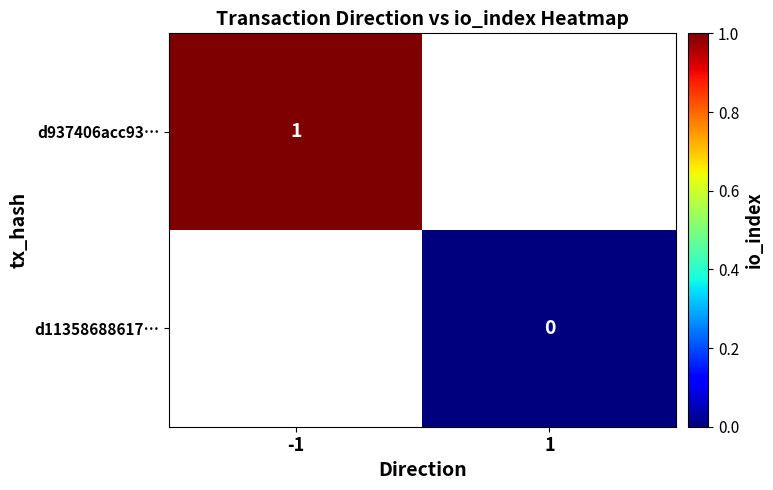

True or false: d11358688617… has a value of 0.0 at 1.

True